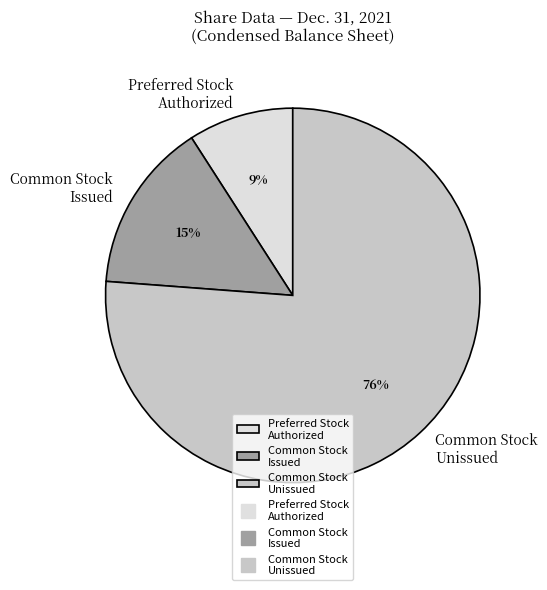

Rank the categories by value from highest to lowest.

Common Stock Unissued, Common Stock Issued, Preferred Stock Authorized